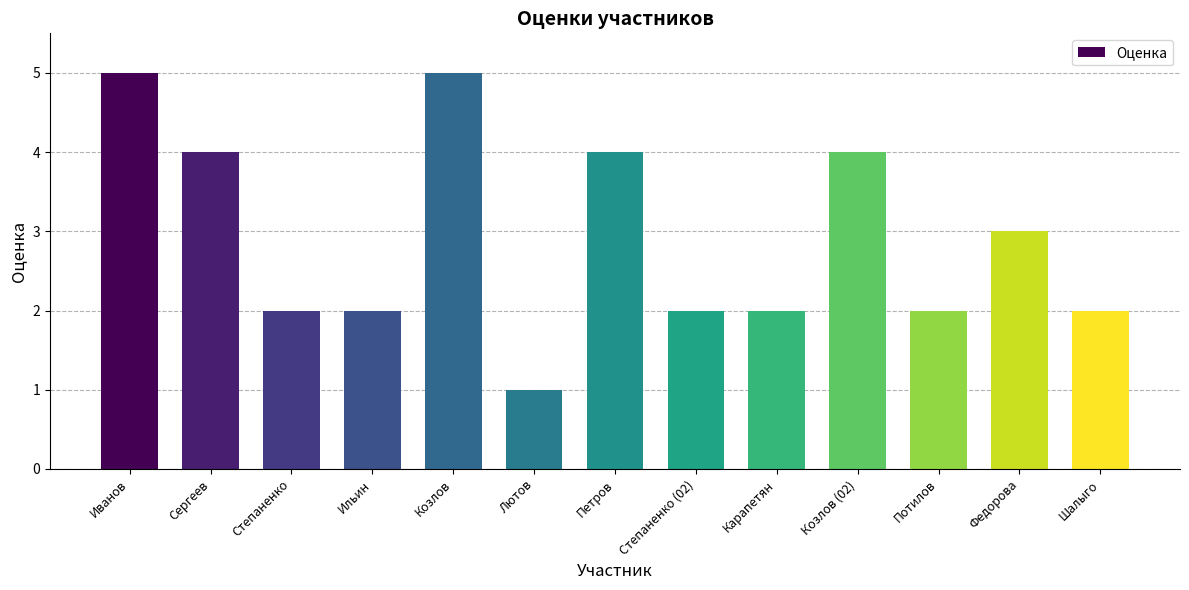

Are the bars horizontal?

No